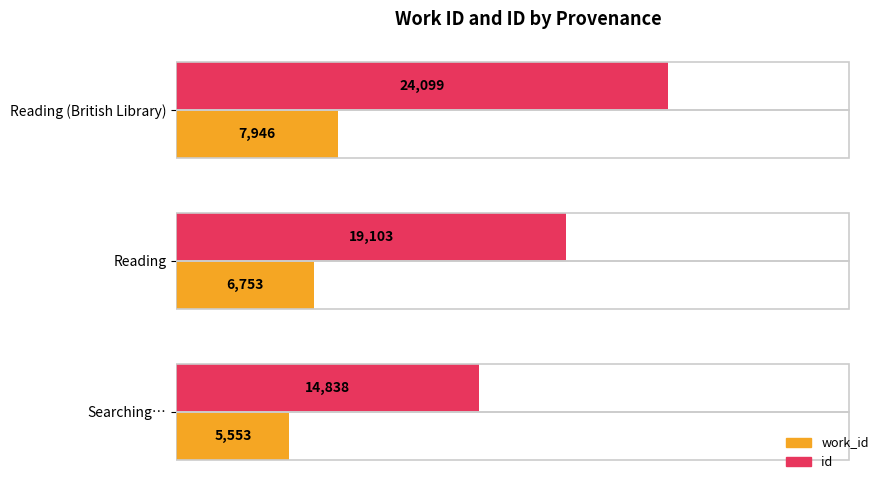

How many categories are shown in the chart?

3